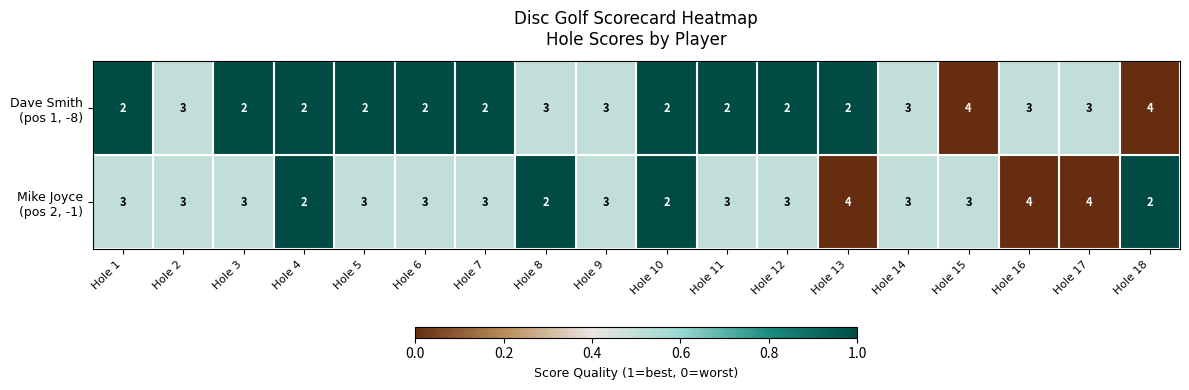

What is the maximum value shown in the chart?

4